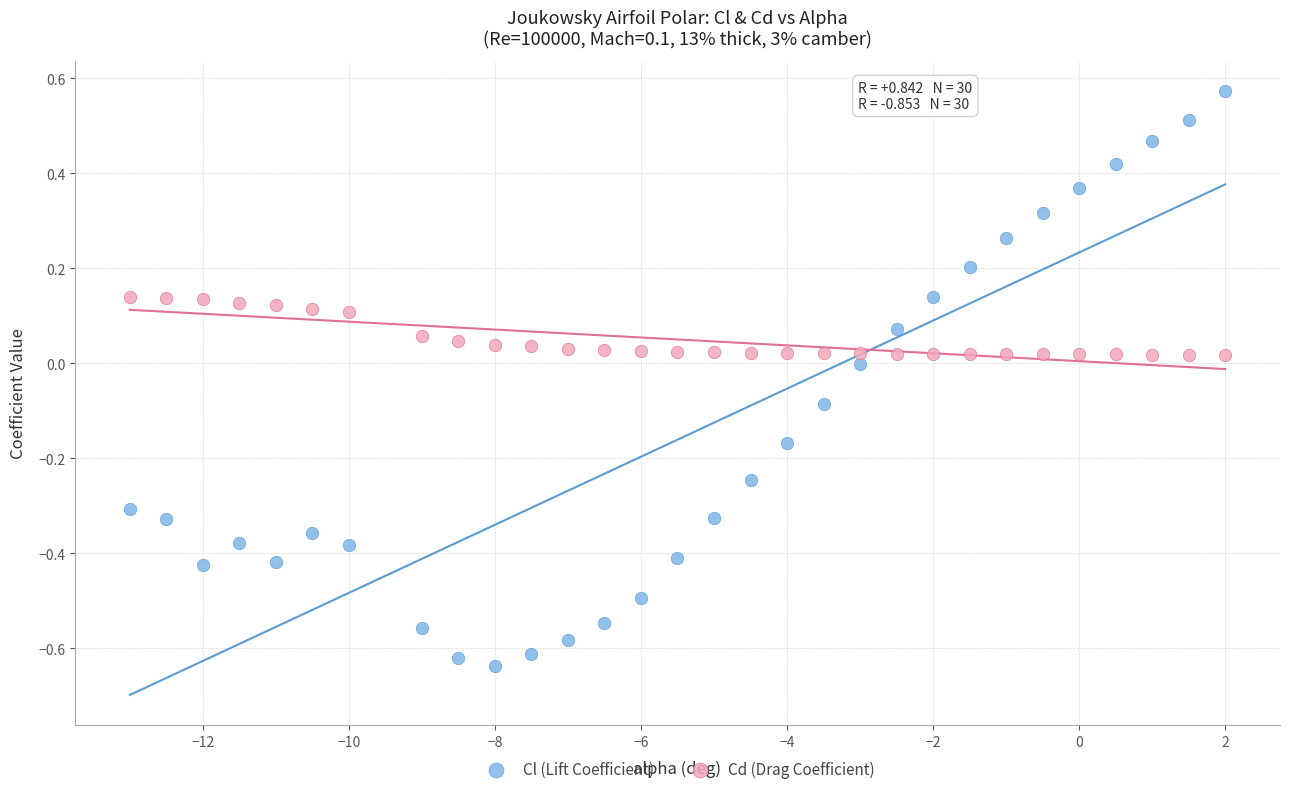

What are all the series names shown in the legend?

Cl (Lift Coefficient), Cd (Drag Coefficient)